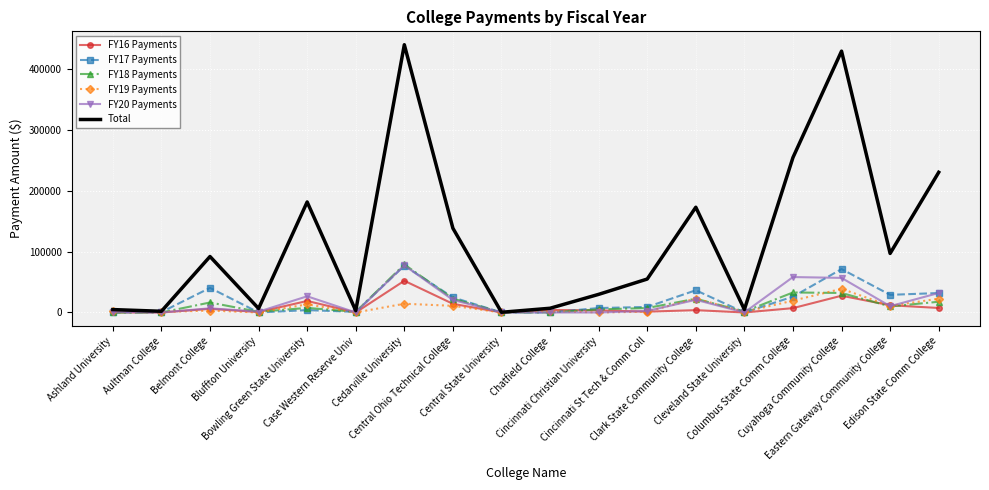

Which series has the largest range (max minus min)?

Total